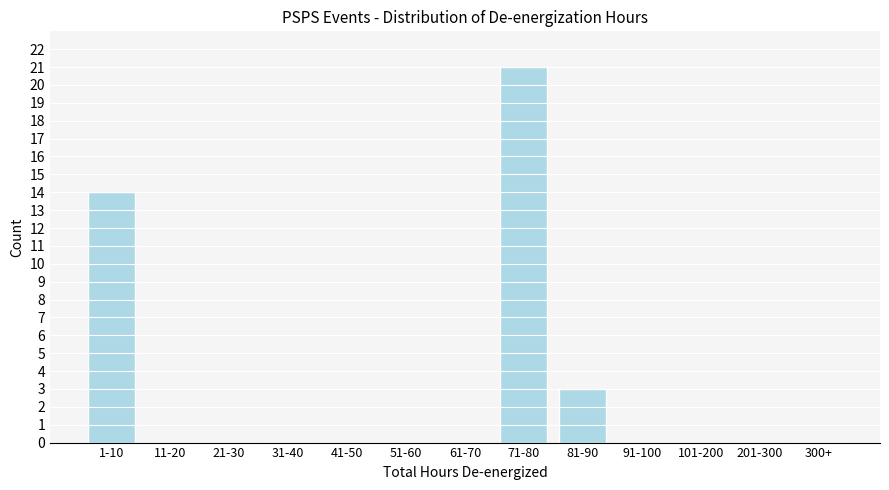

Reading left to right, transcribe all the data shown in this chart.

1-10=14	11-20=0	21-30=0	31-40=0	41-50=0	51-60=0	61-70=0	71-80=21	81-90=3	91-100=0	101-200=0	201-300=0	300+=0